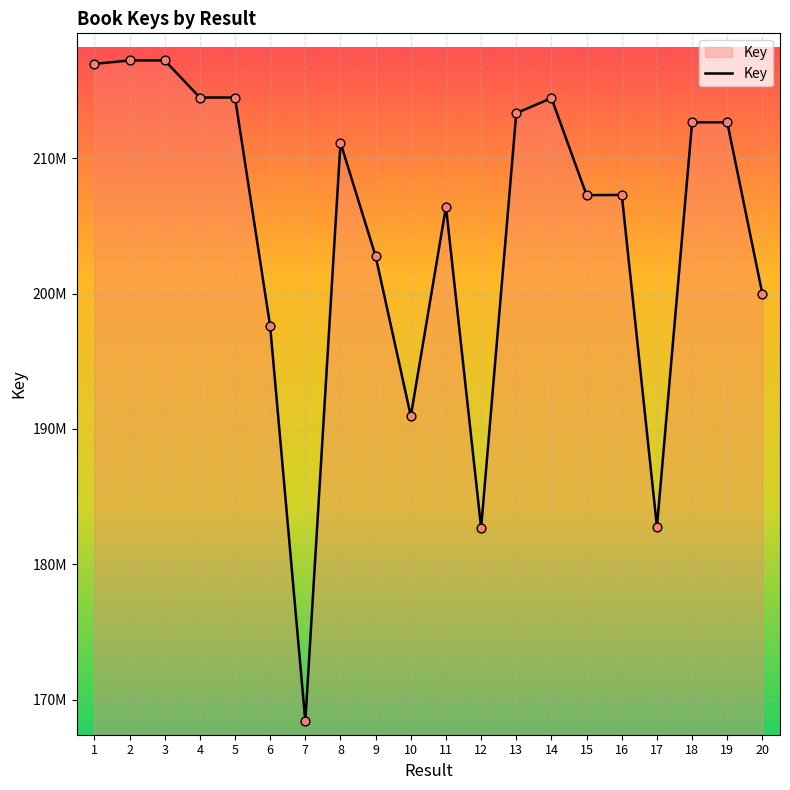

Between 8 and 4, which is larger?

4